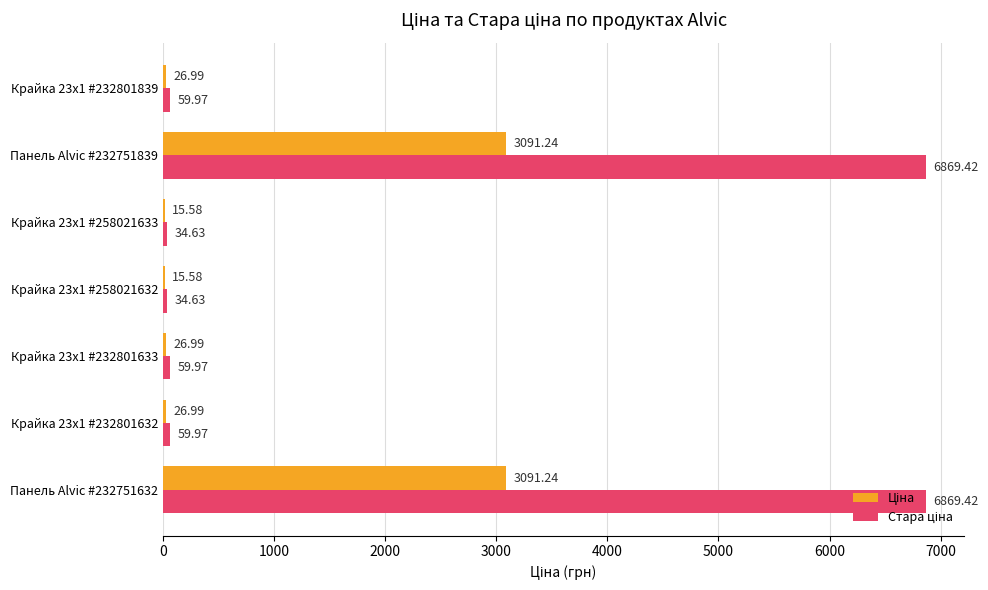

What is the total value across all series at Панель Alvic #232751632?

9960.7